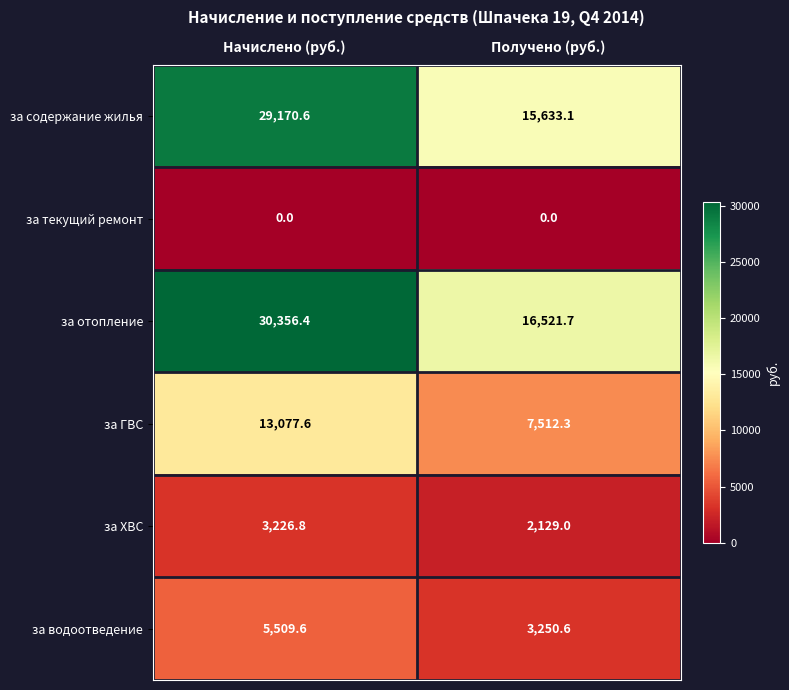

What is the sum of the за содержание жилья values at Получено (руб.) and Начислено (руб.)?

44803.7